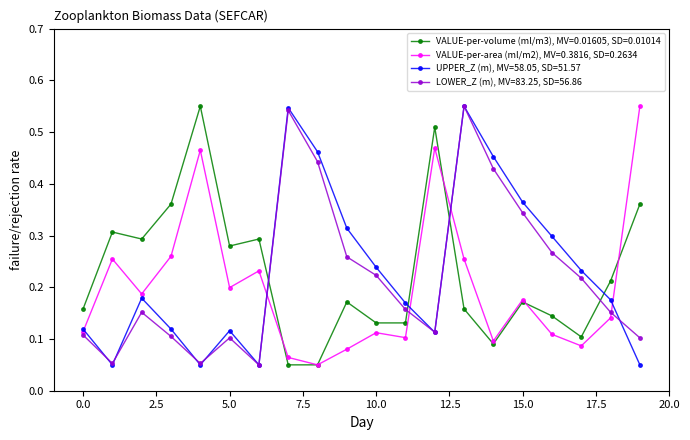

In LOWER_Z (m), MV=83.25, SD=56.86, how many points are lower than both neighbors (excluding endpoints)?

4